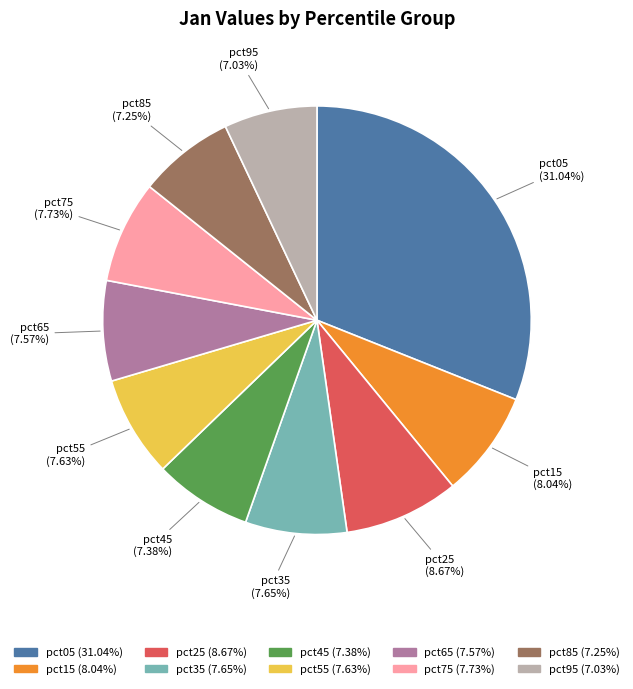

To the nearest percent, what portion does pct45 represent?

7%